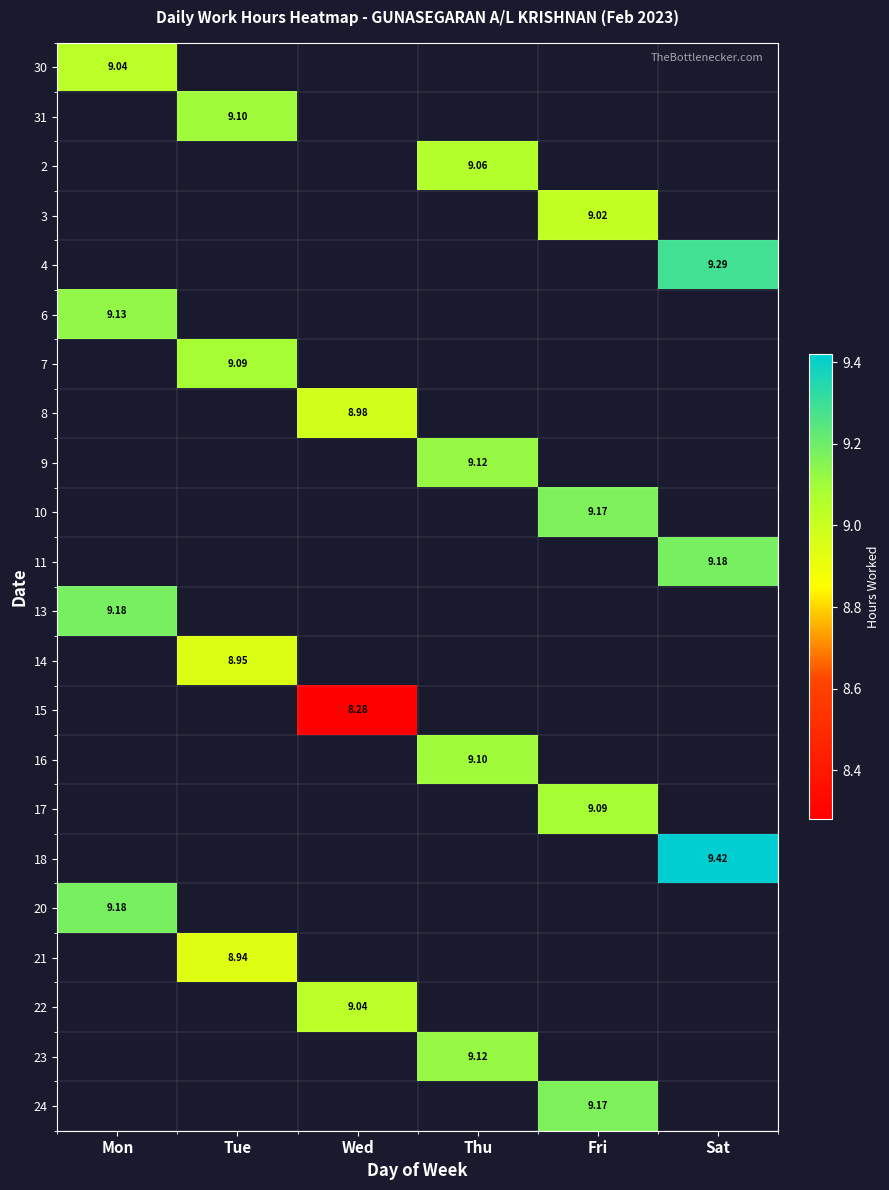

Which label corresponds to the largest value in the chart?

Sat